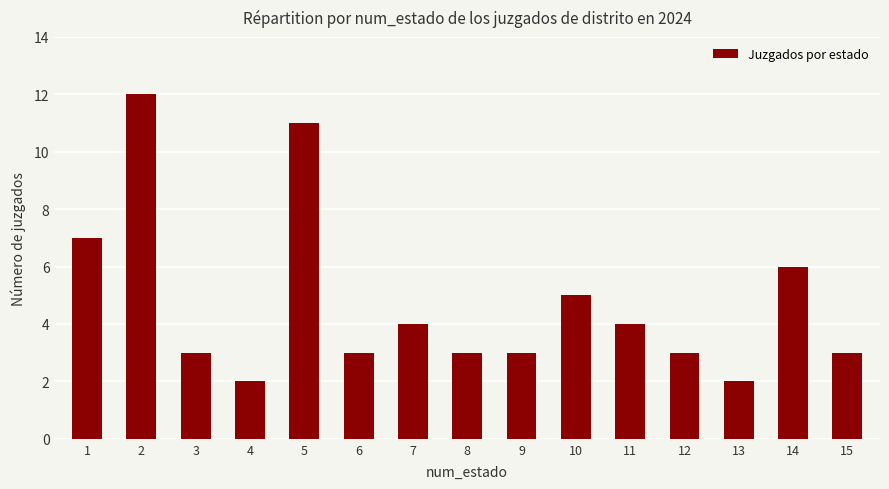

At which category does the chart reach its peak across all series?

2